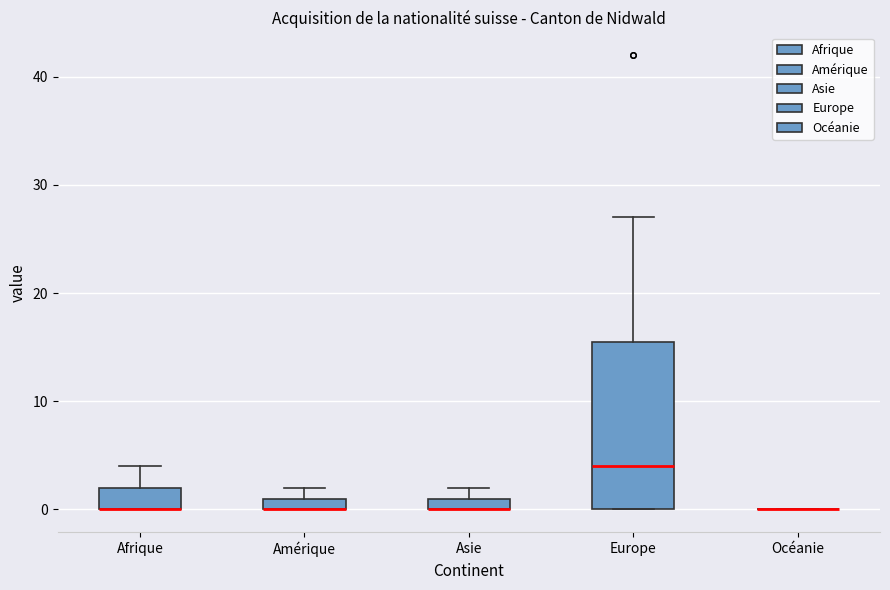

Comparing the boxes themselves (not the whiskers), which one is the tallest?

Europe